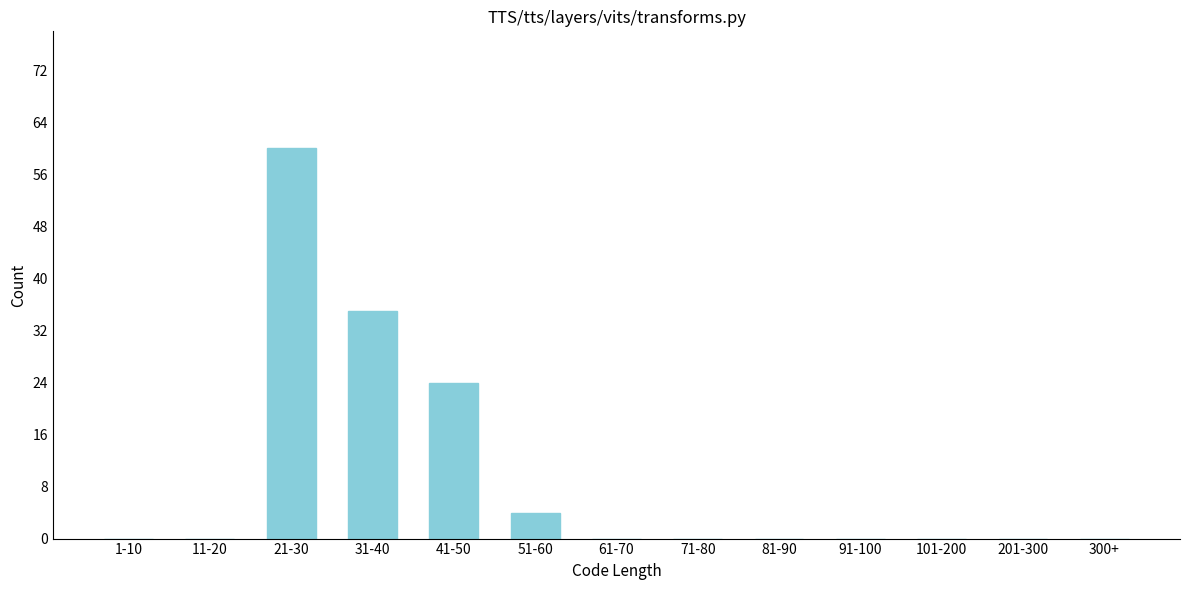

Reading left to right, extract all data points from this chart.

1-10=0	11-20=0	21-30=60	31-40=35	41-50=24	51-60=4	61-70=0	71-80=0	81-90=0	91-100=0	101-200=0	201-300=0	300+=0